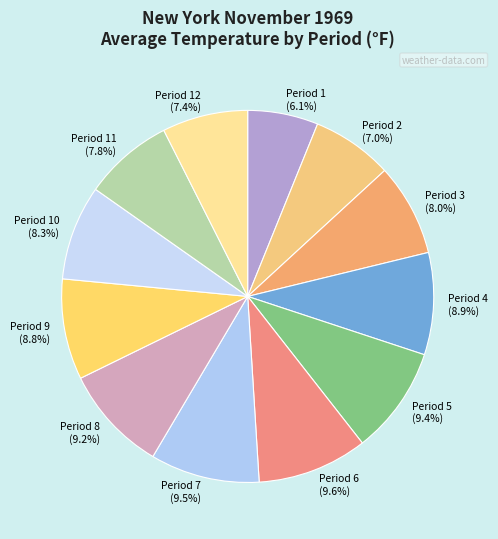

What percentage is the Period 10 slice, to the nearest percent?

8%